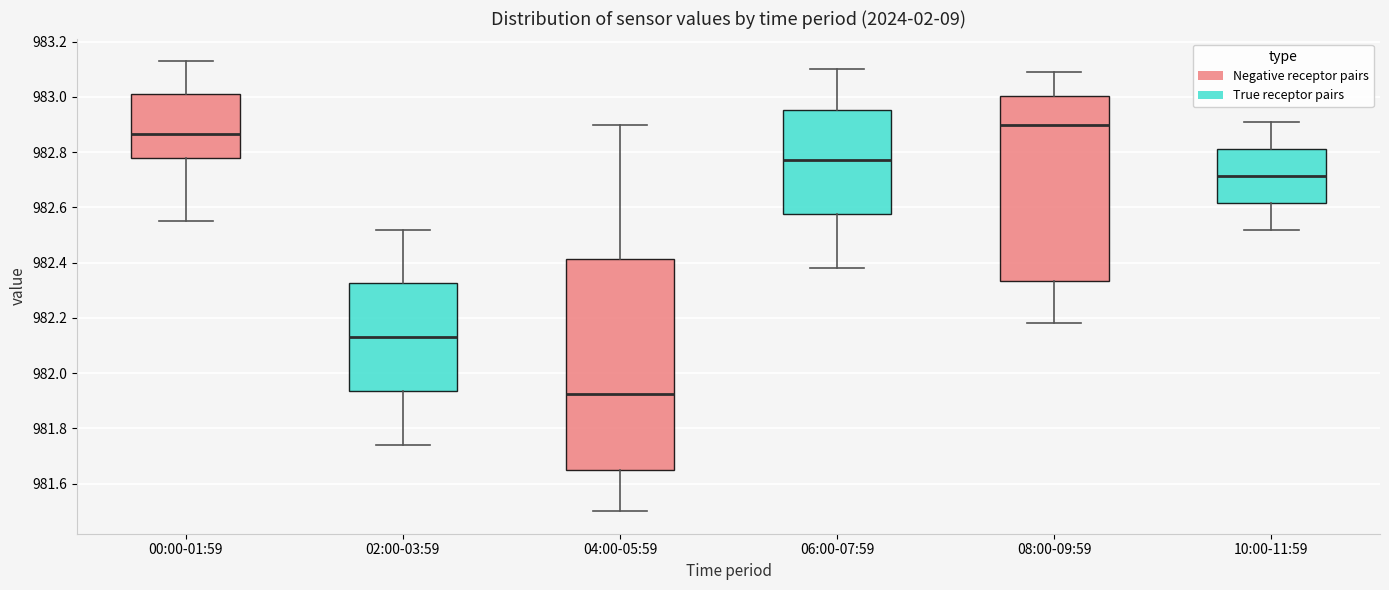

Which box has the highest median line?

08:00-09:59